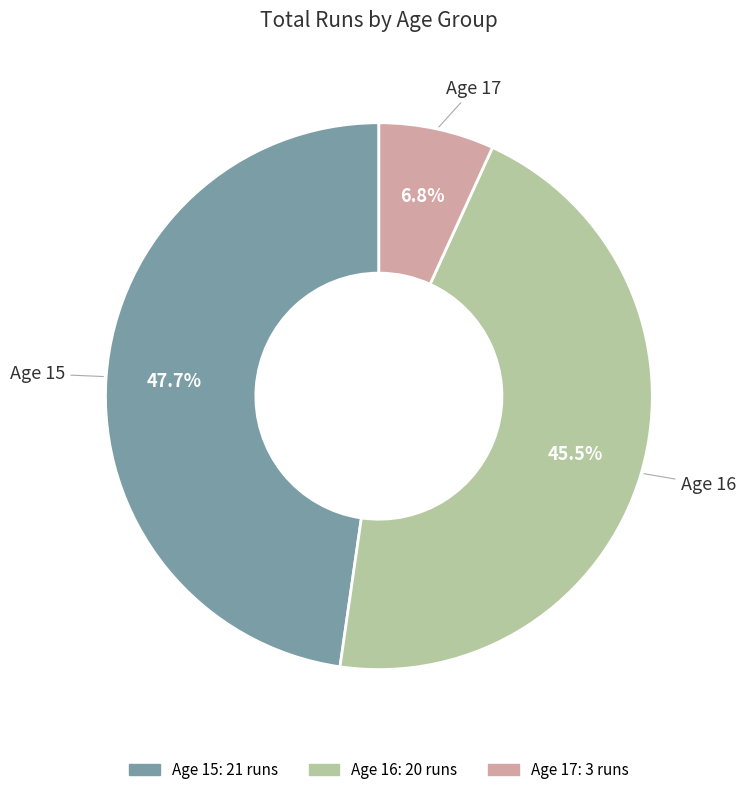

Is there any slice that represents more than half of the pie?

No